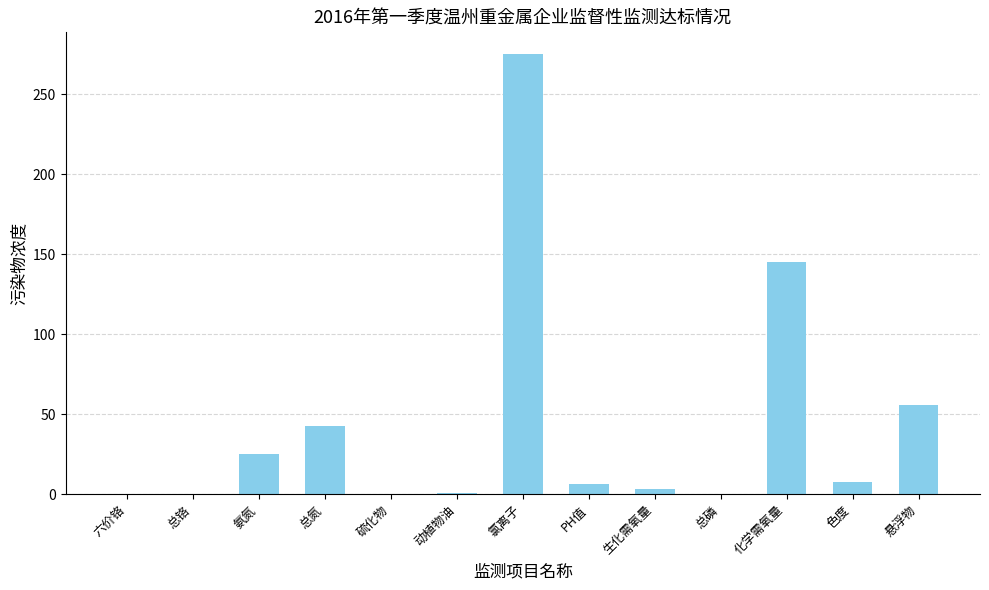

What is the sum of the values at 悬浮物 and 氨氮?

81.1